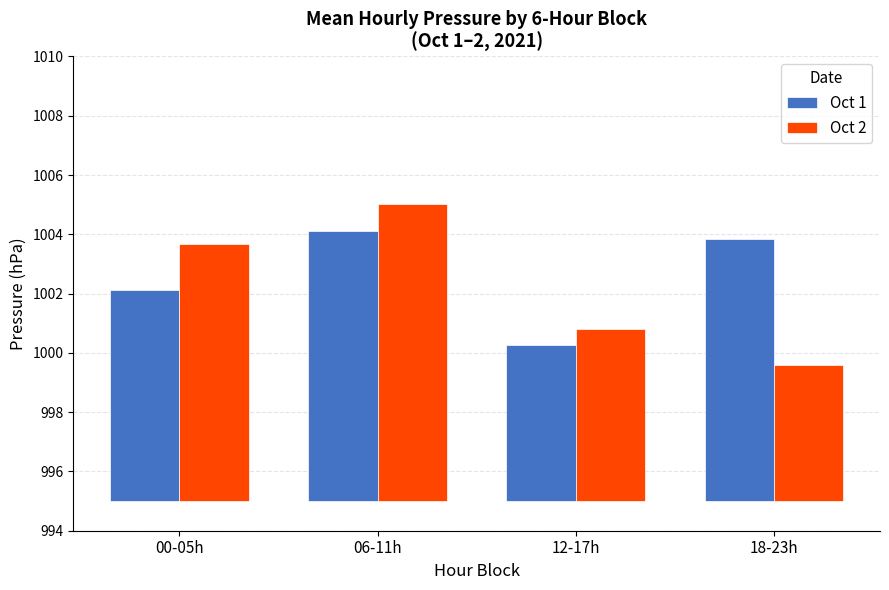

What is the difference between the maximum and minimum values in the Oct 1 series?

3.8